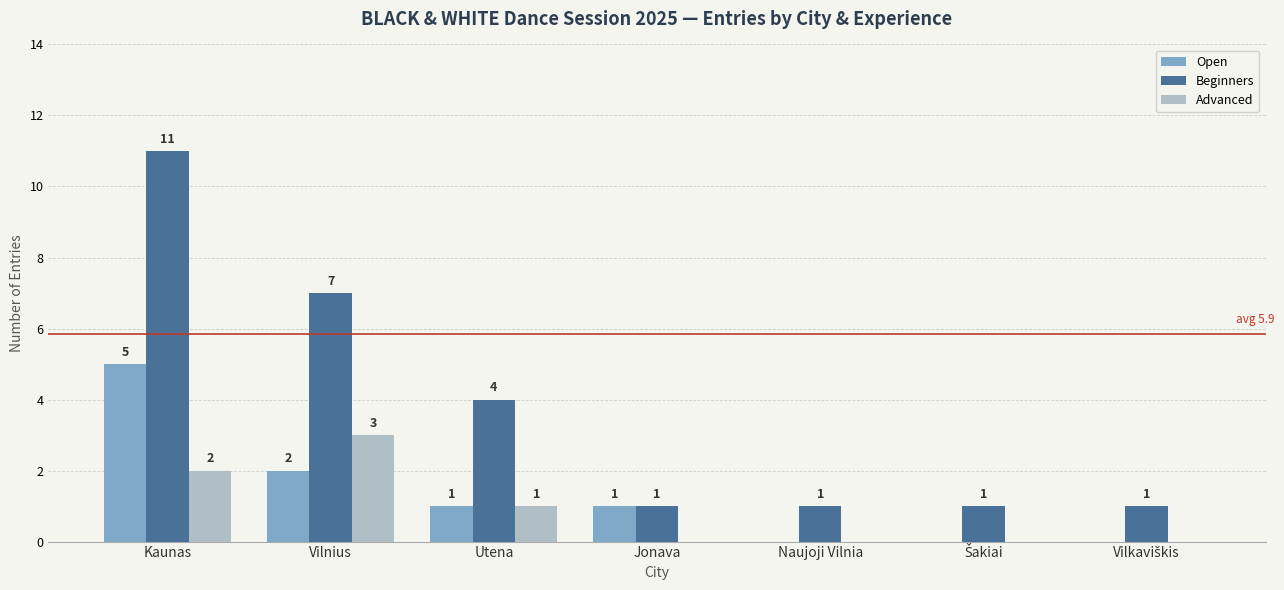

What is the sum of all Advanced values?

6